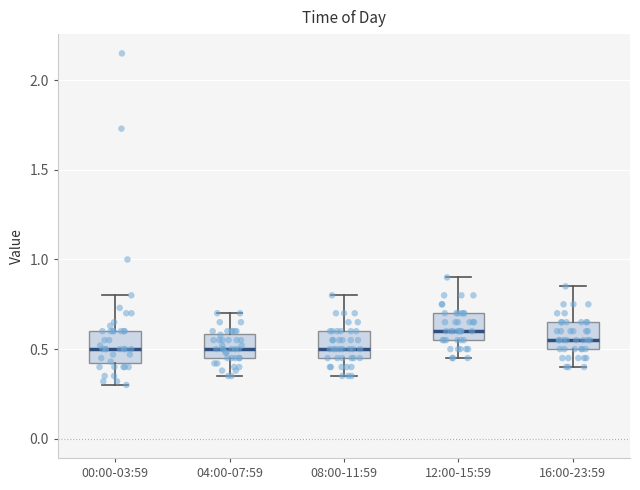

Where is the upper edge of the box for 00:00-03:59 on the y-axis? The values are not printed on the chart, so give them approximately, as read against the axis.

0.60